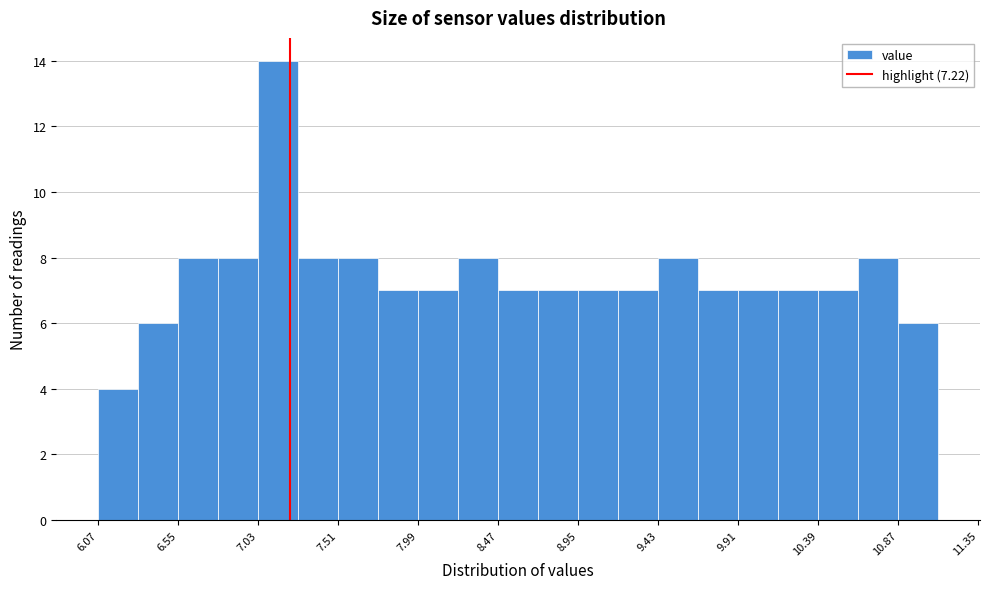

How tall is the bar that spans 6.31 to 6.55 on the x-axis? Neither the bar edges nor the heights are printed on the chart, so give them approximately, as read against the axes.

6